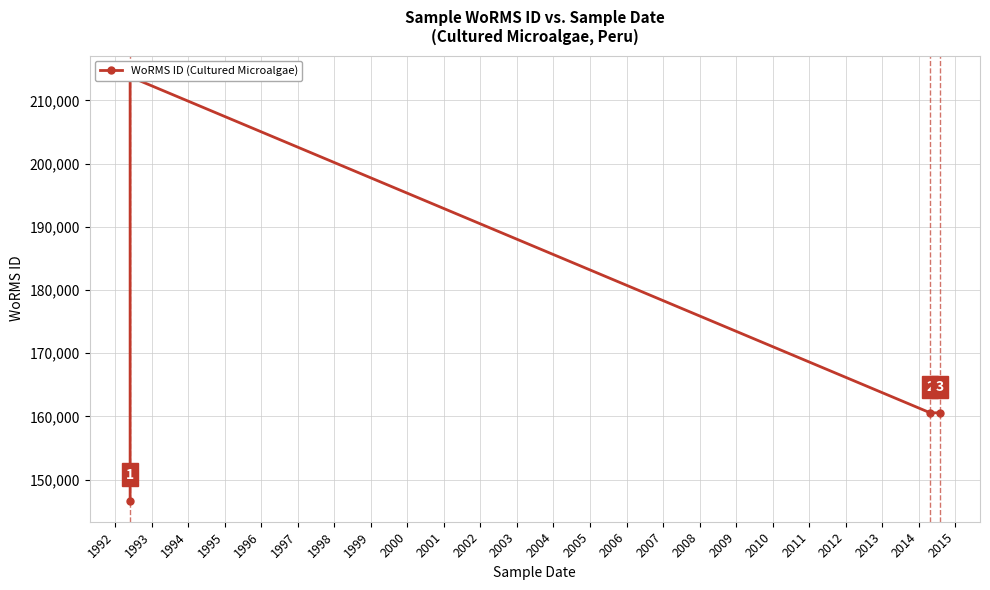

Count the number of values greater than 160572.

1